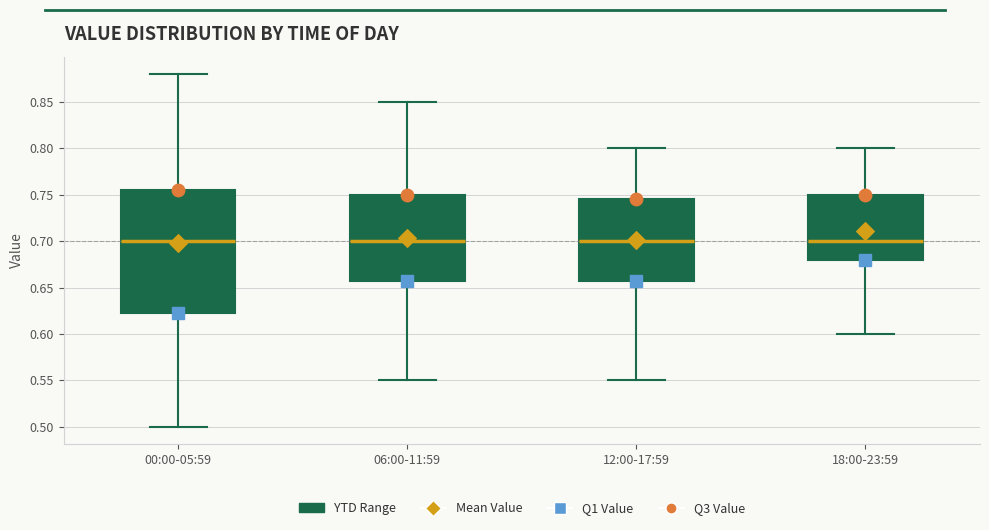

Reading left to right, transcribe this box plot: for each box, give where its median line is, the range the box spans, and where its two whiskers end, as read against the y-axis. The values are not printed on the chart, so give them approximately, as read against the axis.

00:00-05:59: median 0.700, box 0.625 to 0.755, whiskers 0.500 to 0.880
06:00-11:59: median 0.700, box 0.660 to 0.750, whiskers 0.550 to 0.850
12:00-17:59: median 0.700, box 0.660 to 0.745, whiskers 0.550 to 0.800
18:00-23:59: median 0.700, box 0.680 to 0.750, whiskers 0.600 to 0.800